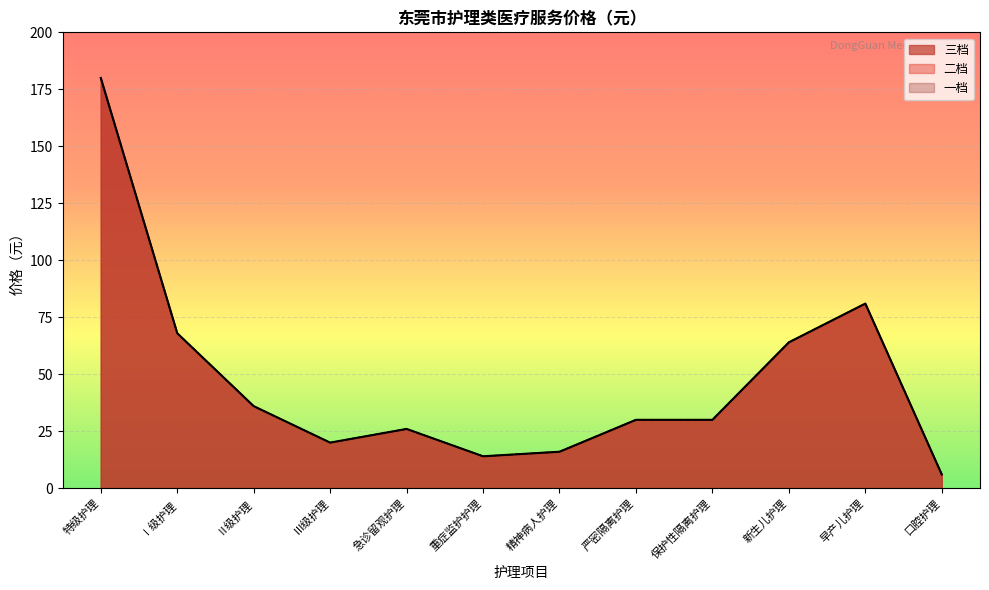

At which label does 三档 reach its minimum?

口腔护理